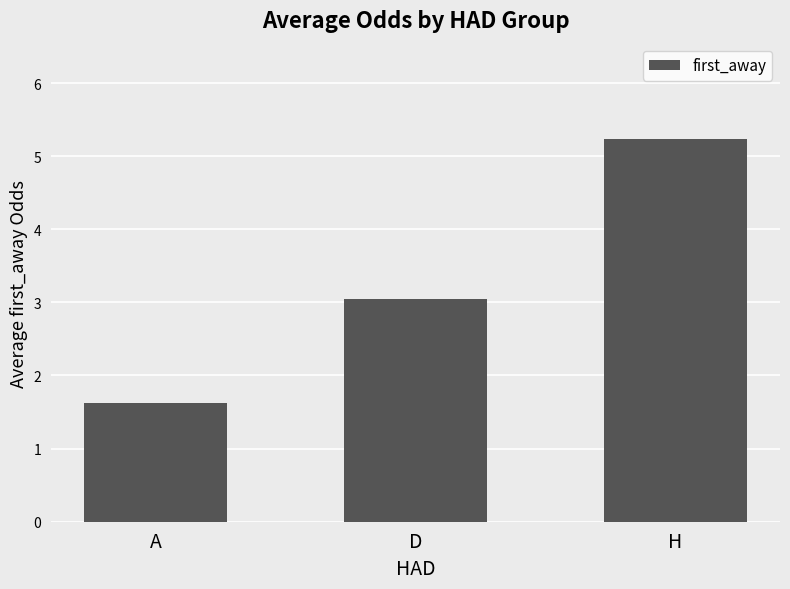

Rank the categories by value from lowest to highest.

A, D, H